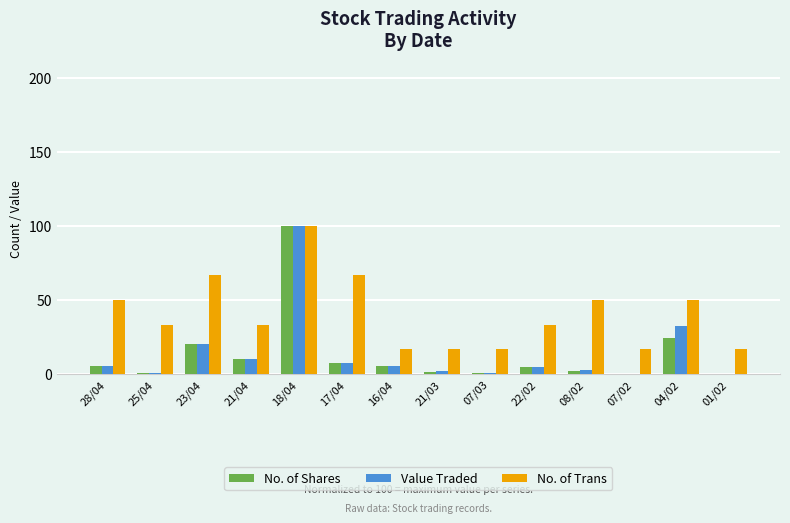

What value does the Value Traded series have at 22/02?

4.8